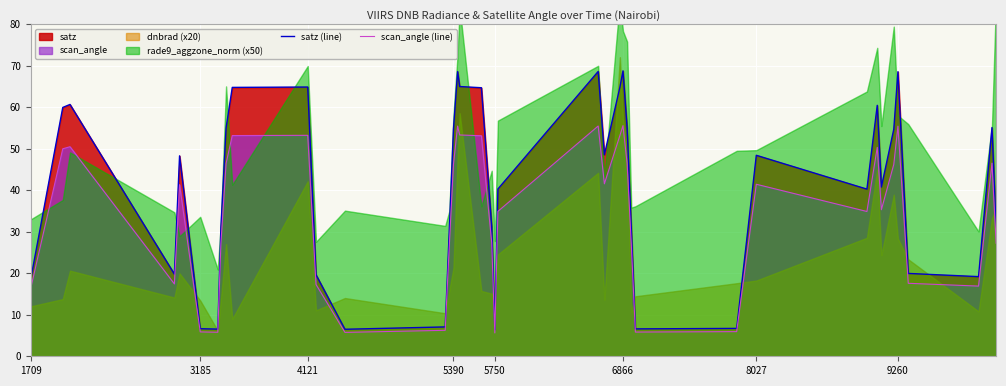

At how many categories does at least one series exceed 53?

17